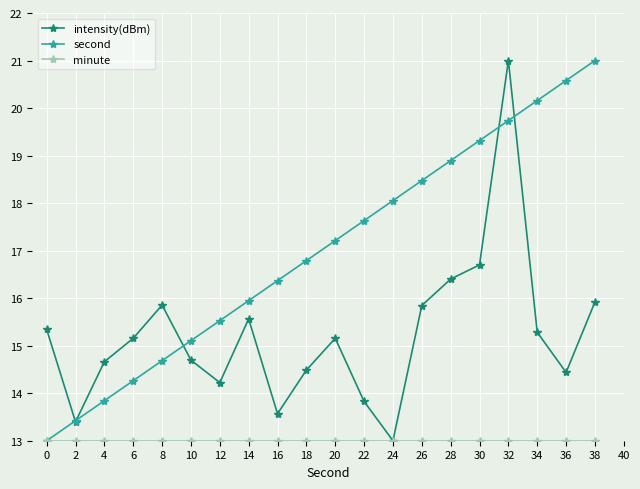

List the labels in order of second value, smallest first.

0, 2, 4, 6, 8, 10, 12, 14, 16, 18, 20, 22, 24, 26, 28, 30, 32, 34, 36, 38